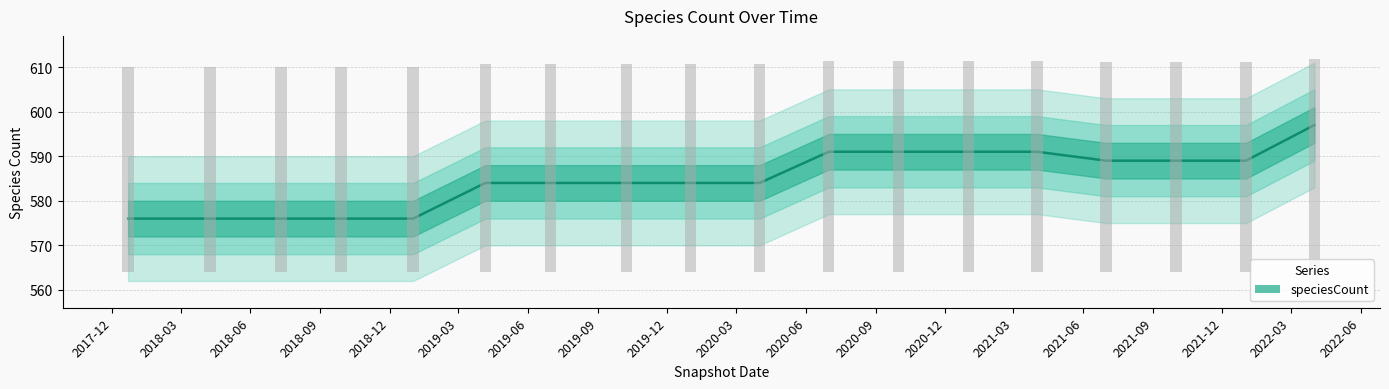

What is the greatest value displayed?

597